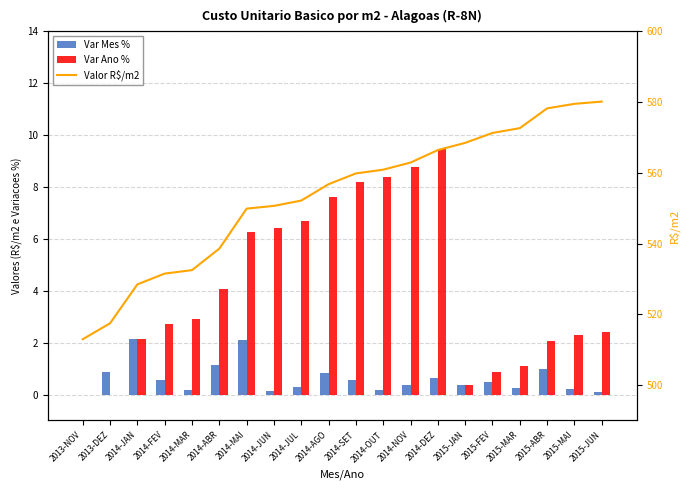

Where is Valor R$/m2 nearest to the value 546?

2014-MAI